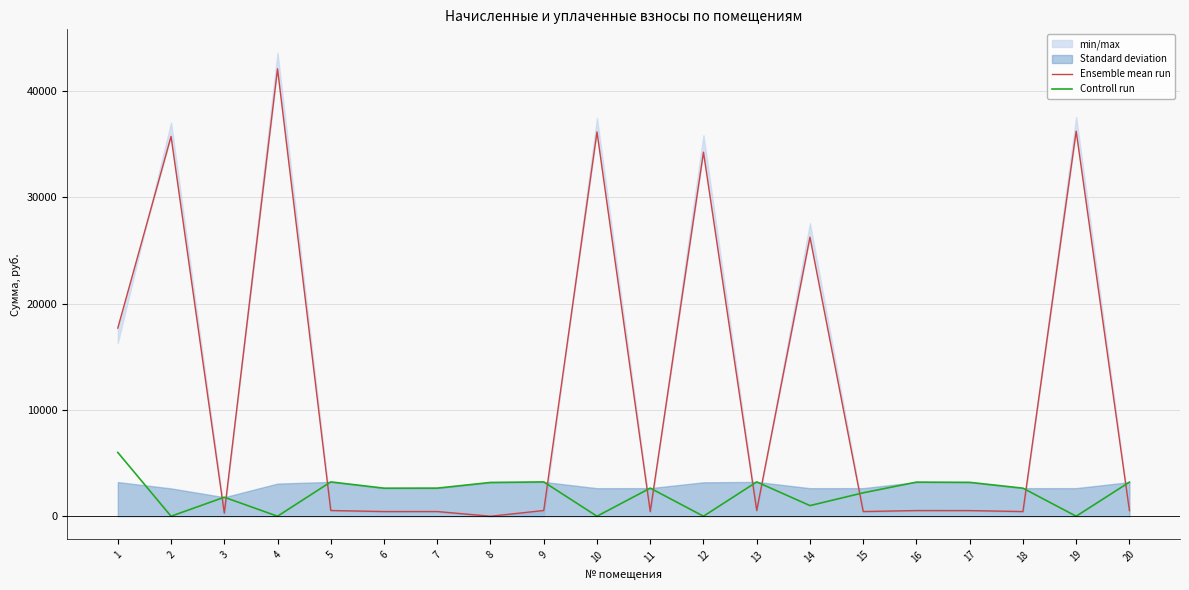

After their last crossing, which series has the higher values: Ensemble mean run or Controll run?

Controll run